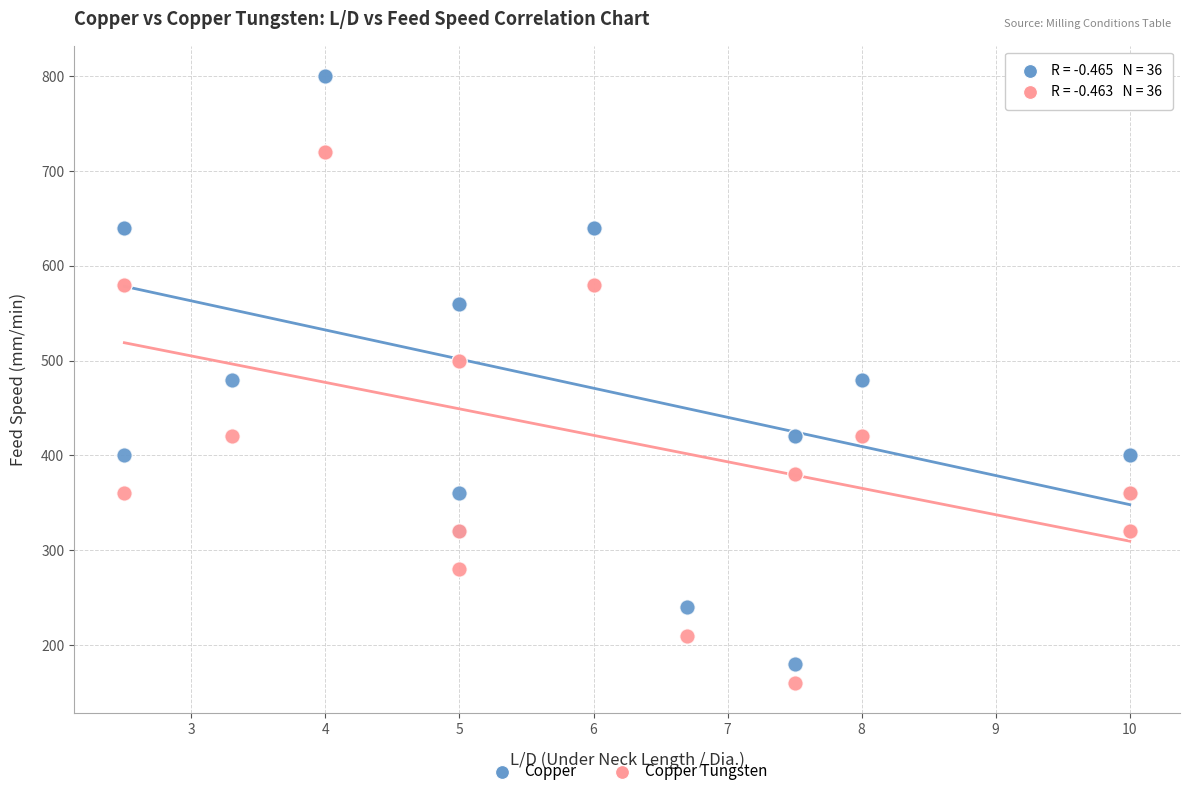

Which series reaches the maximum Y coordinate?

Copper